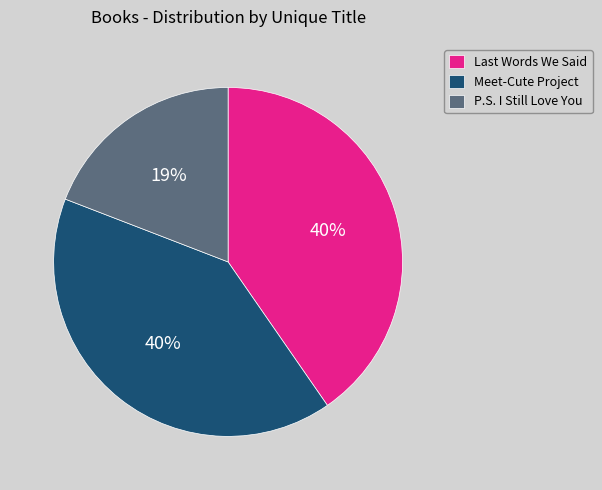

Is P.S. I Still Love You the majority of the pie?

No